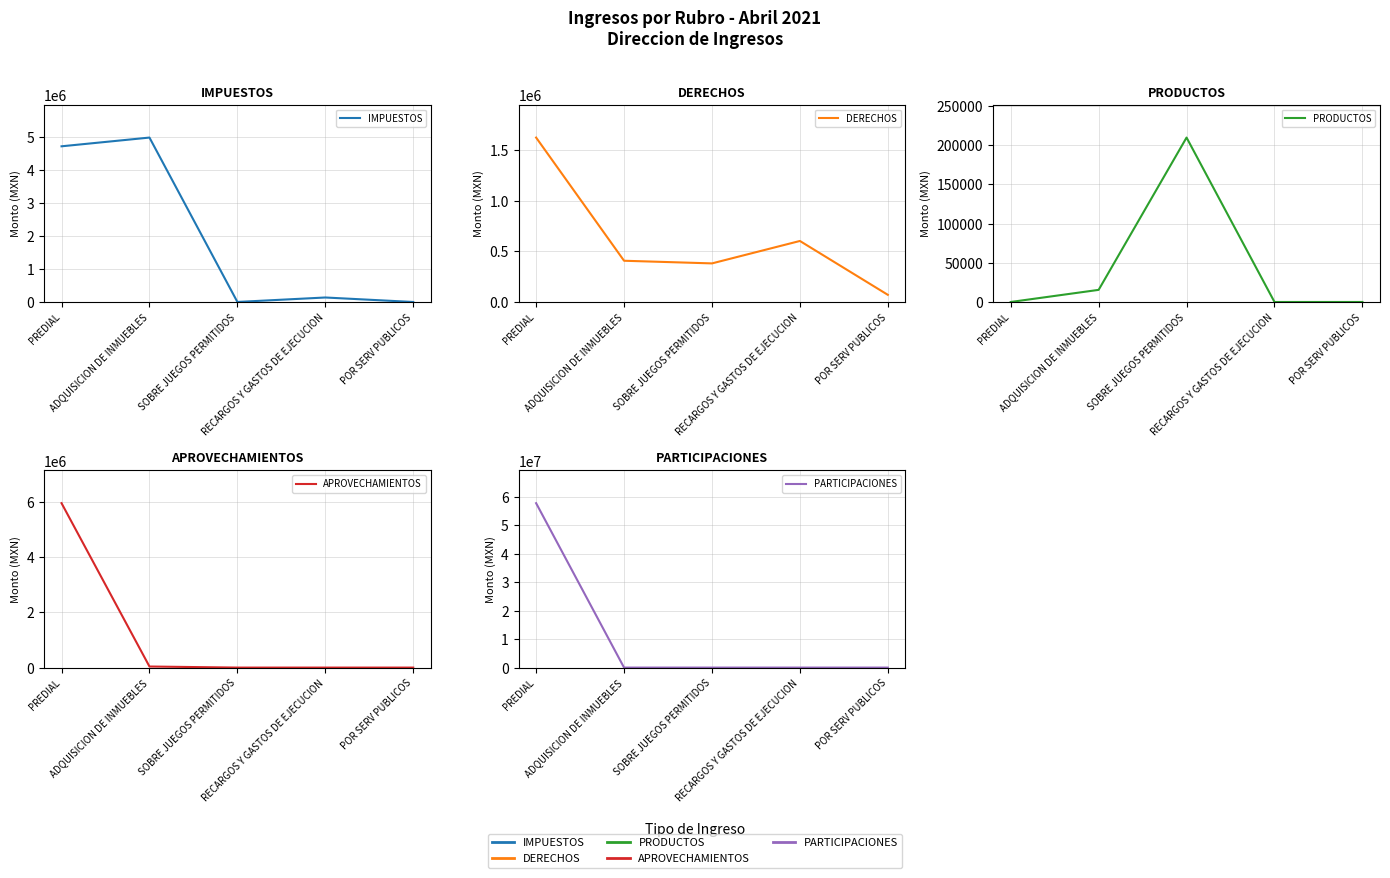

Which series has the largest total across all categories?

PARTICIPACIONES